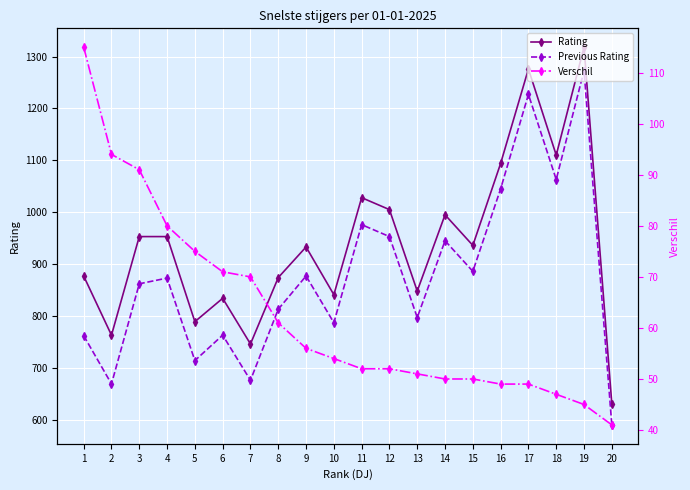

The value of Verschil at 16 is 74. True or false?

False